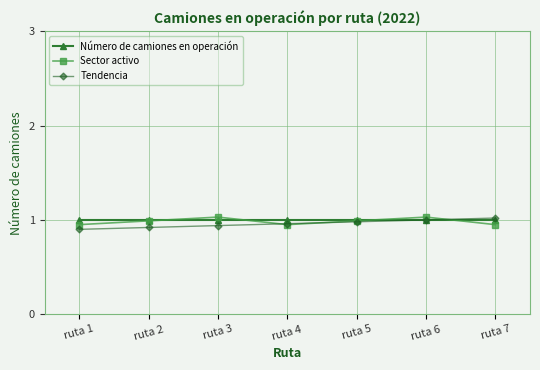

What is the total value across all series at ruta 6?

3.0